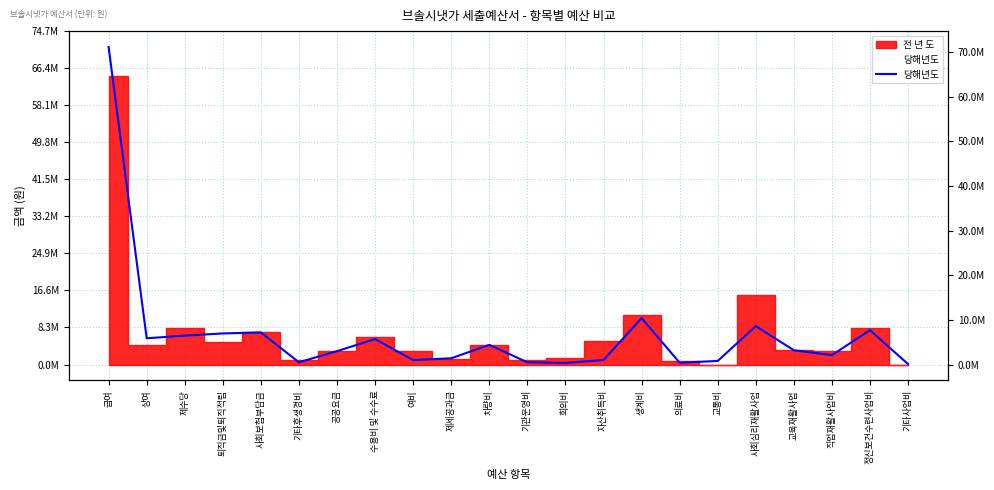

List the labels in order of value, smallest first.

기타사업비, 회의비, 의료비, 기타후생경비, 기관운영비, 교통비, 여비, 자산취득비, 제세공과금, 직업재활사업비, 공공요금, 교육재활사업, 차량비, 수용비 및 수수료, 상여, 제수당, 퇴직금및퇴직적립, 사회보험부담금, 정신보건수련사업비, 사회심리재활사업, 생계비, 급여